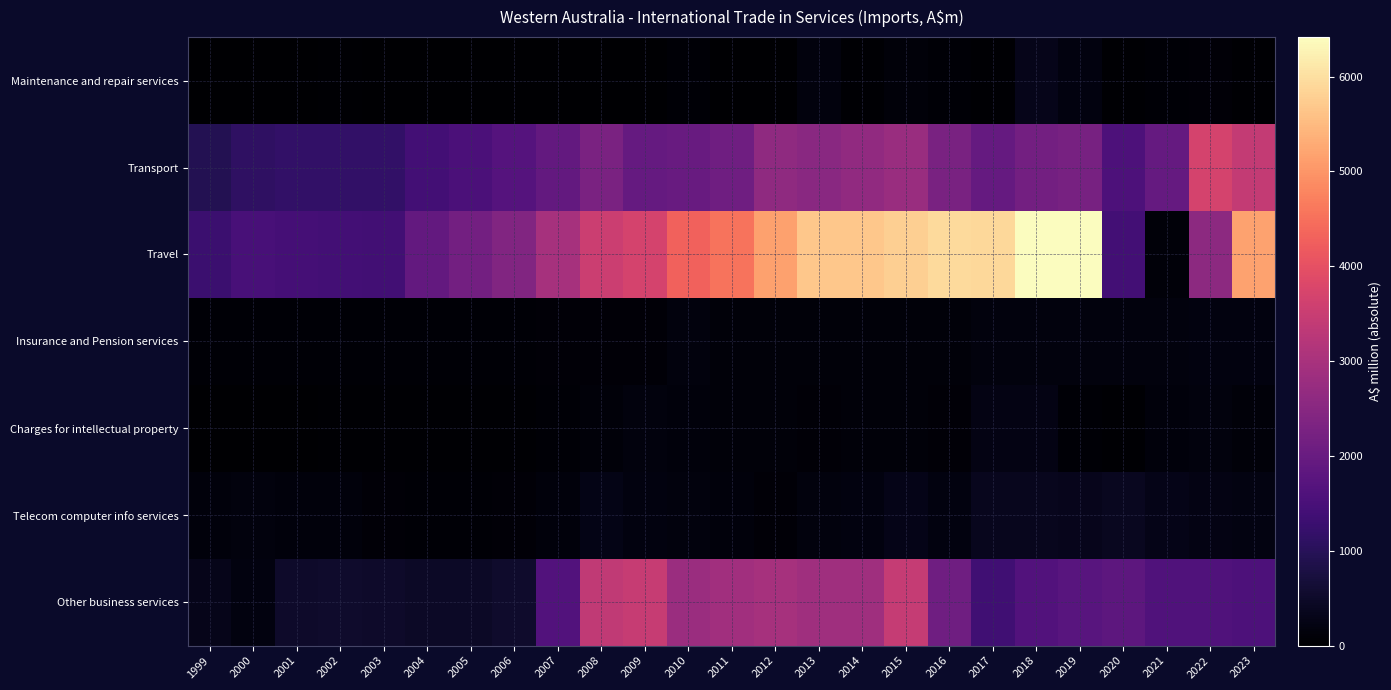

What is the total value across all series at 2010?

9638